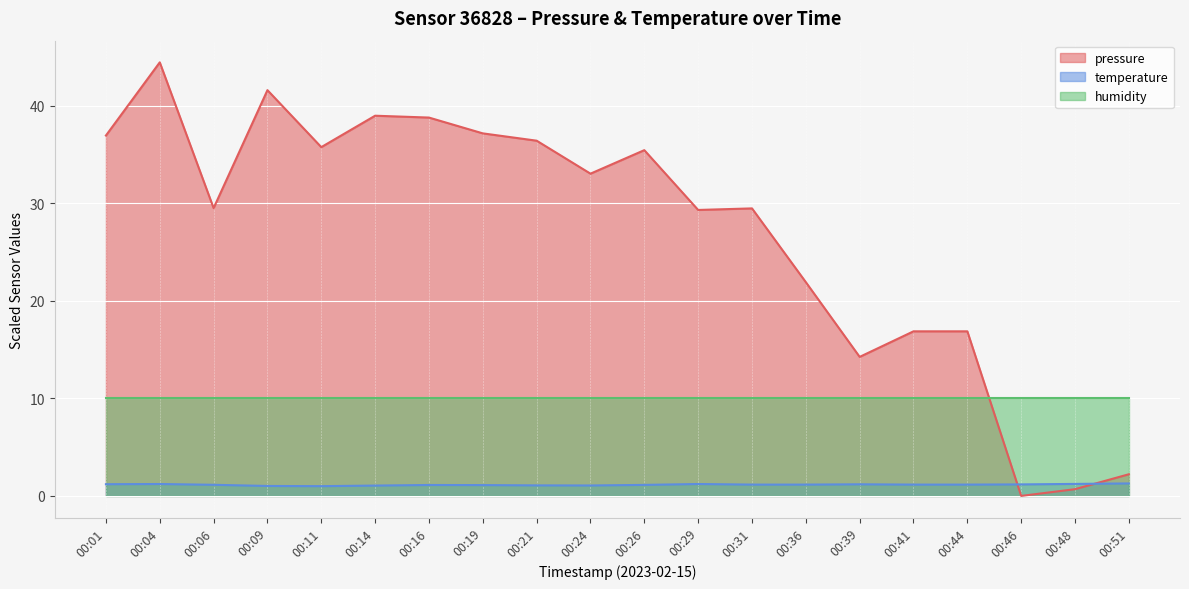

What is the total value across all series at 00:51?

13.5